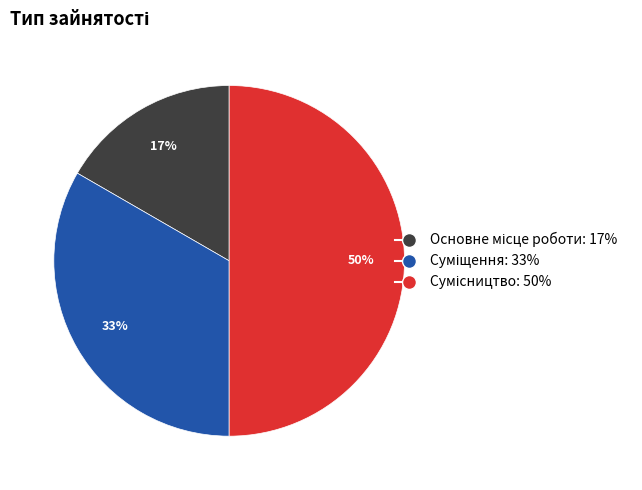

To the nearest percent, what is the difference between the largest and smallest slice percentages?

33%